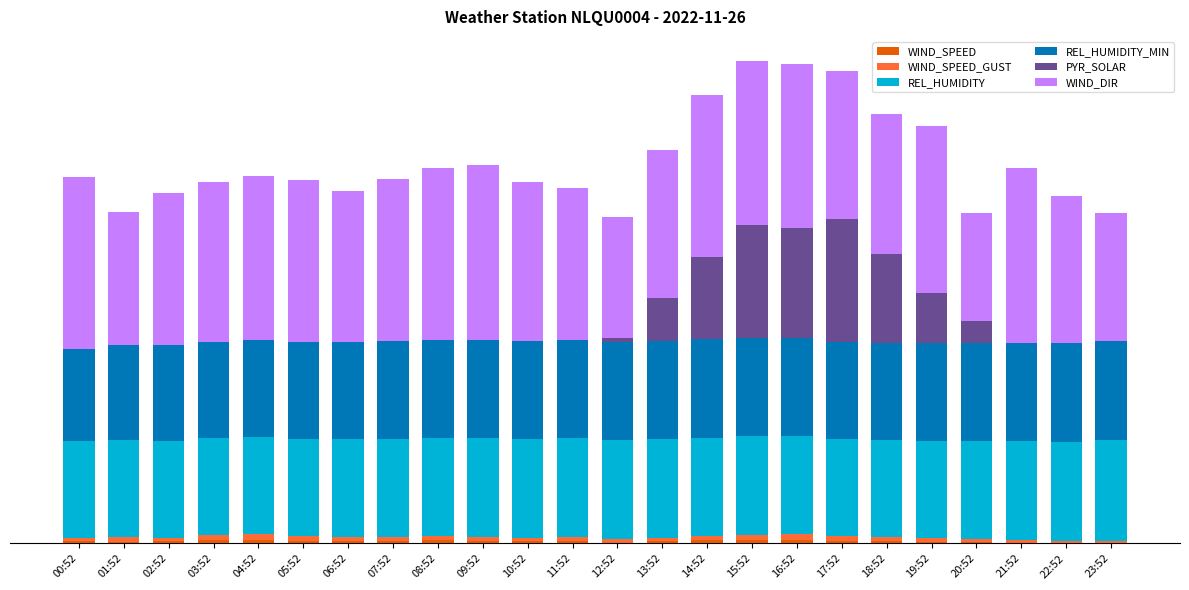

Is it true that REL_HUMIDITY_MIN equals 88.0 at 22:52?

True